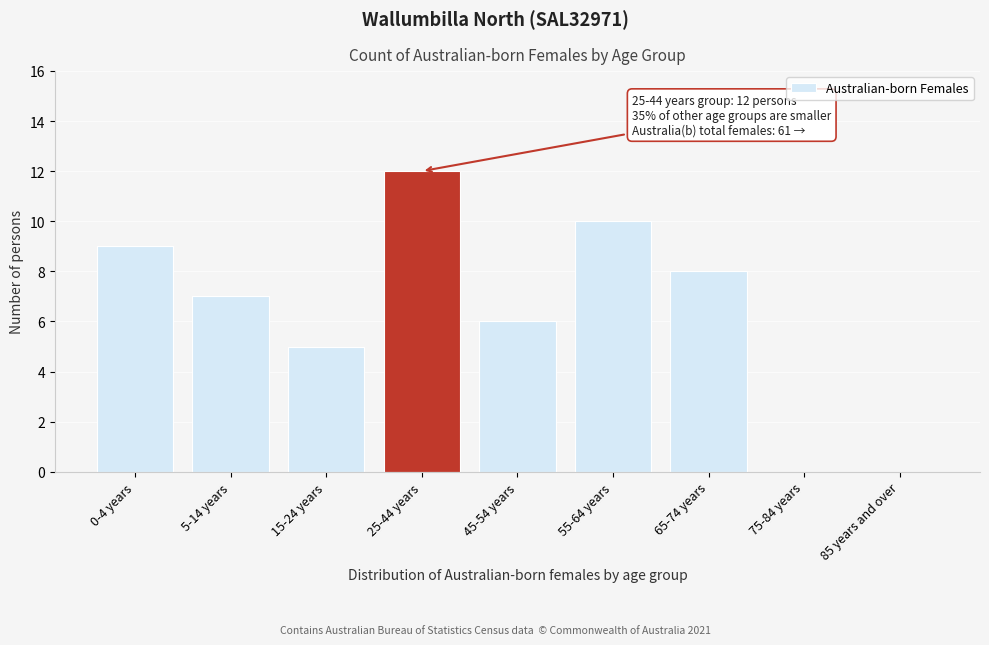

Reading left to right, what are all the values shown in this chart?

0-4 years=9	5-14 years=7	15-24 years=5	25-44 years=12	45-54 years=6	55-64 years=10	65-74 years=8	75-84 years=0	85 years and over=0